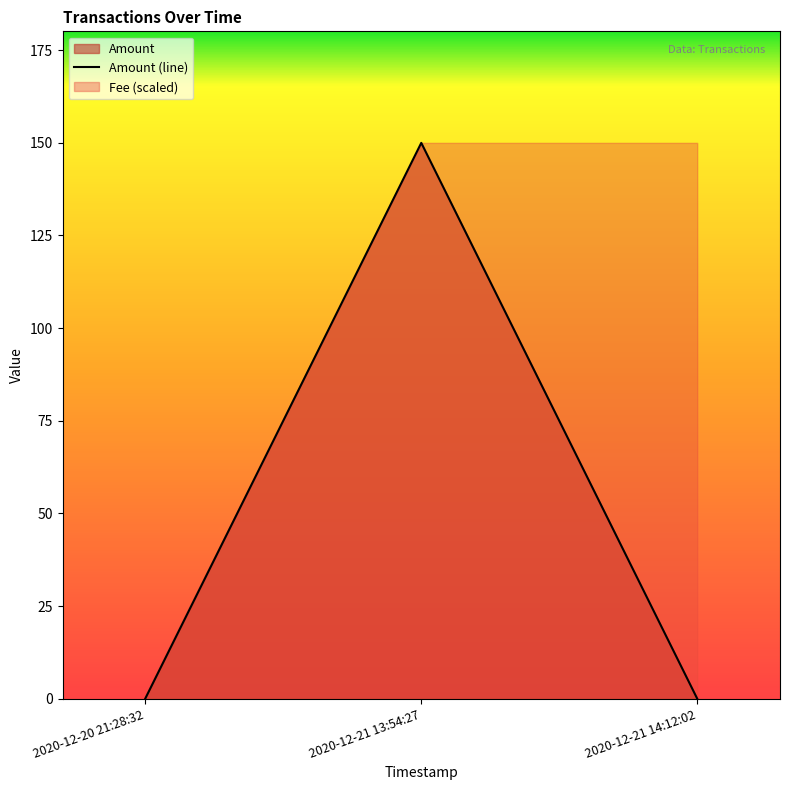

What is the highest value of the Amount (line) series?

150.0